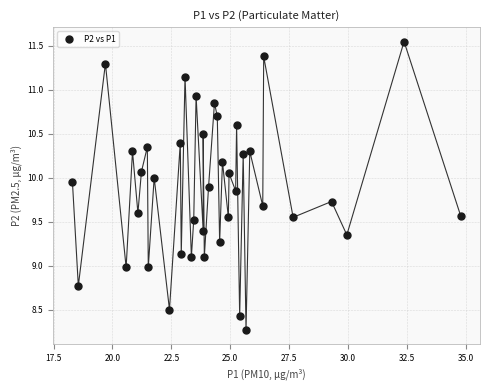

What is the range of X values (max minus min)?

16.5